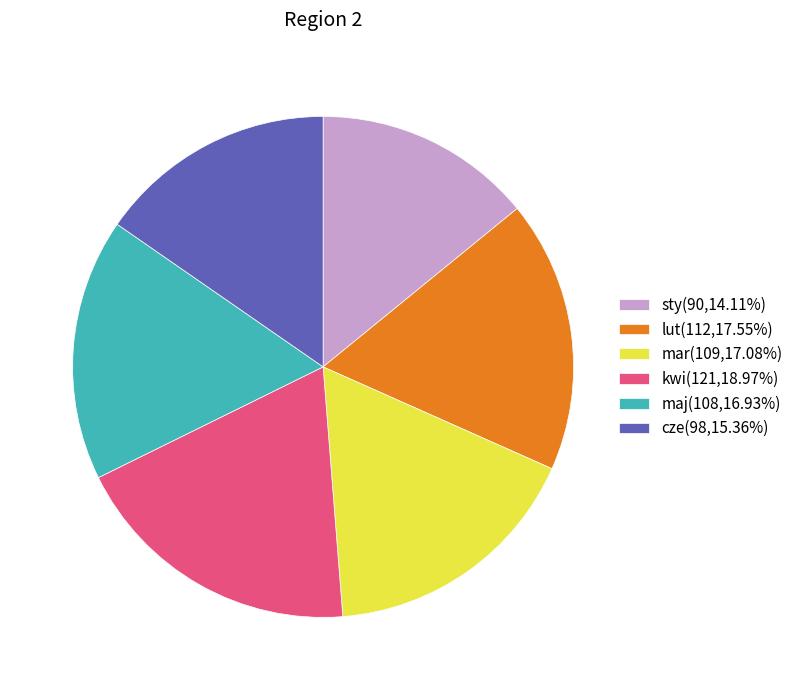

How many slices are in this pie chart?

6